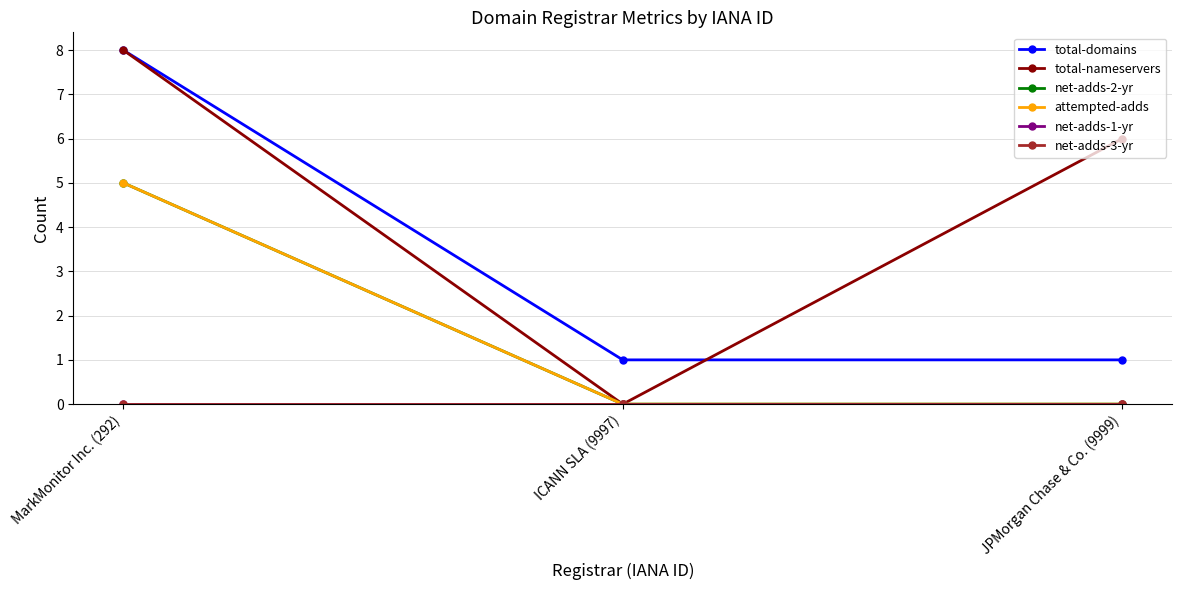

Does the chart have visible grid lines?

Yes